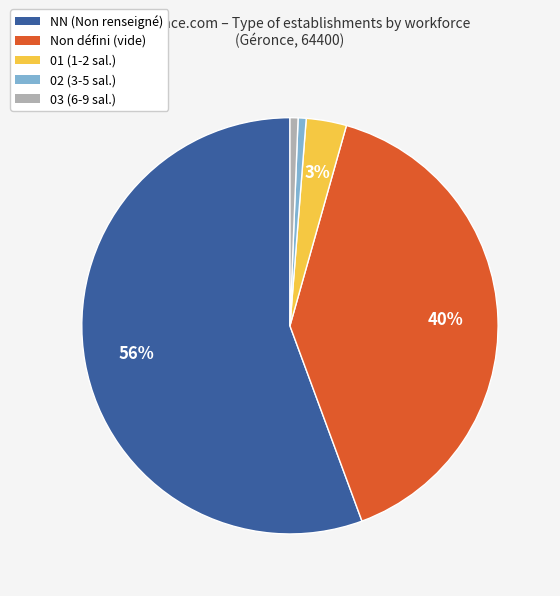

Is there a majority slice in this chart?

Yes